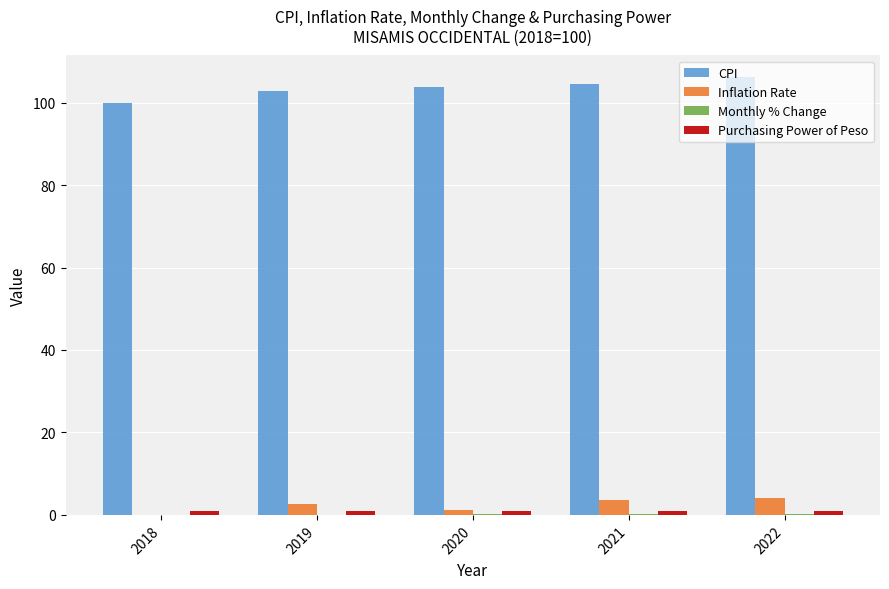

Which series has the largest total across all categories?

CPI